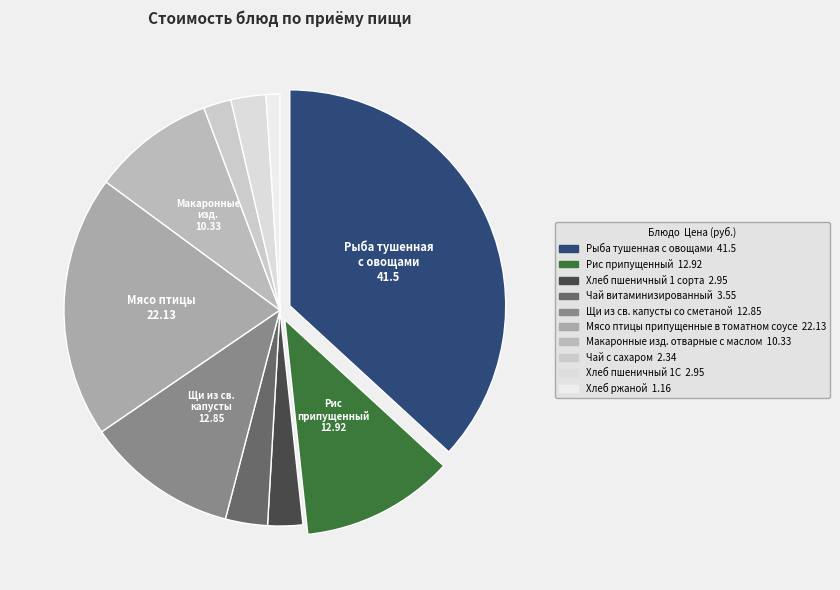

Between Хлеб ржаной and Хлеб пшеничный 1С, which is larger?

Хлеб пшеничный 1С